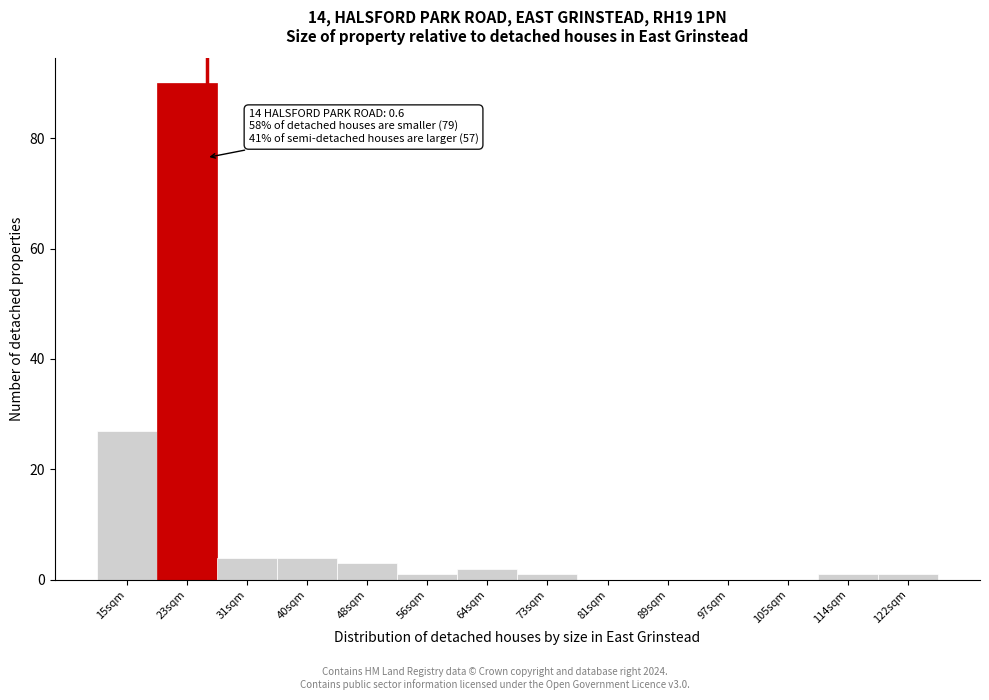

Reading left to right, what are all the values shown in this chart?

15sqm=27	23sqm=90	31sqm=4	40sqm=4	48sqm=3	56sqm=1	64sqm=2	73sqm=1	81sqm=0	89sqm=0	97sqm=0	105sqm=0	114sqm=1	122sqm=1